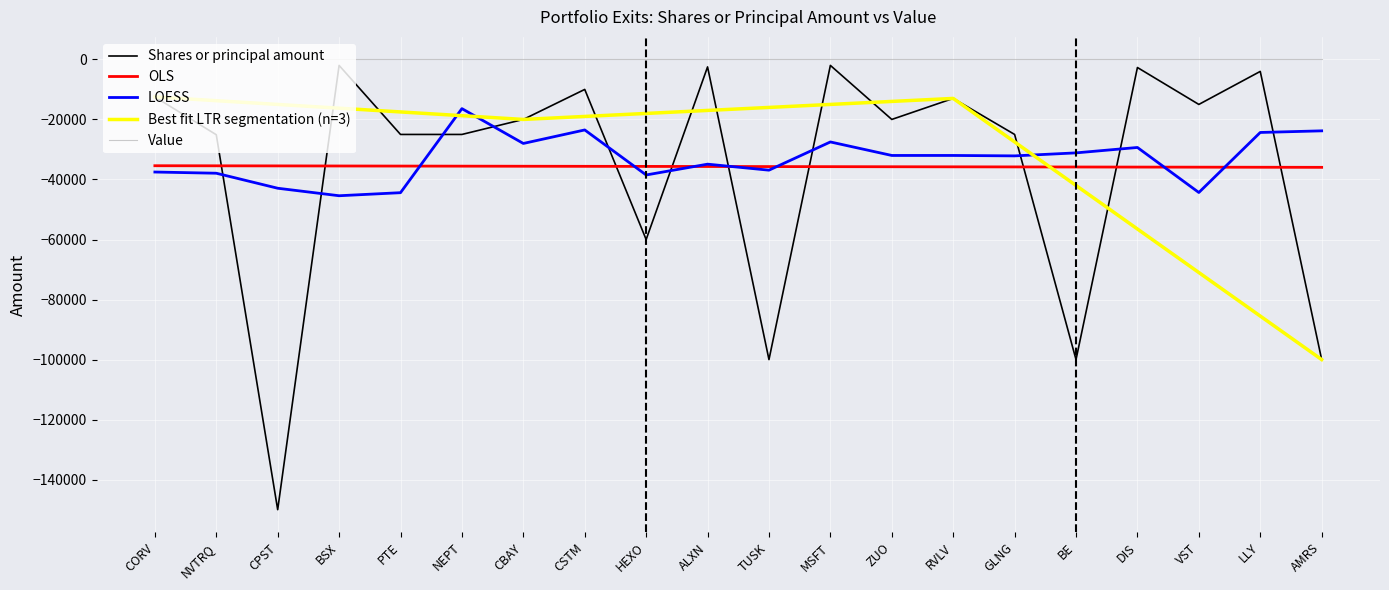

What is the lowest value of the Best fit LTR segmentation (n=3) series?

-100000.0